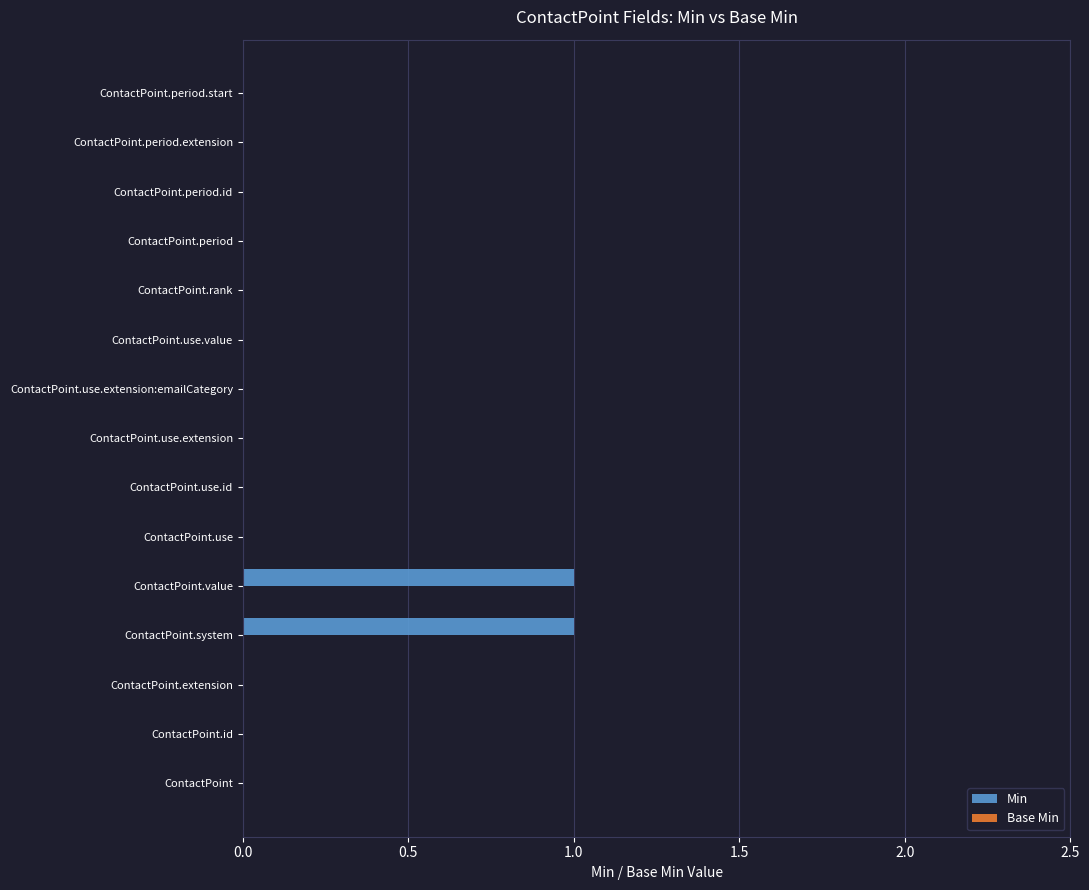

Between ContactPoint.system and ContactPoint.use.id, which is larger?

ContactPoint.system